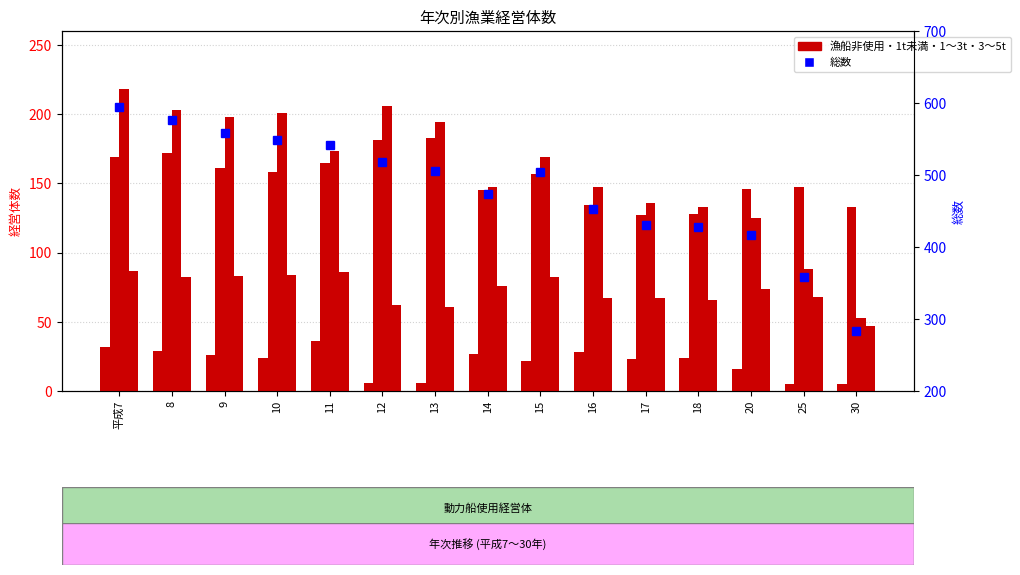

What is the difference between the maximum and minimum values in the 3～5t series?

40